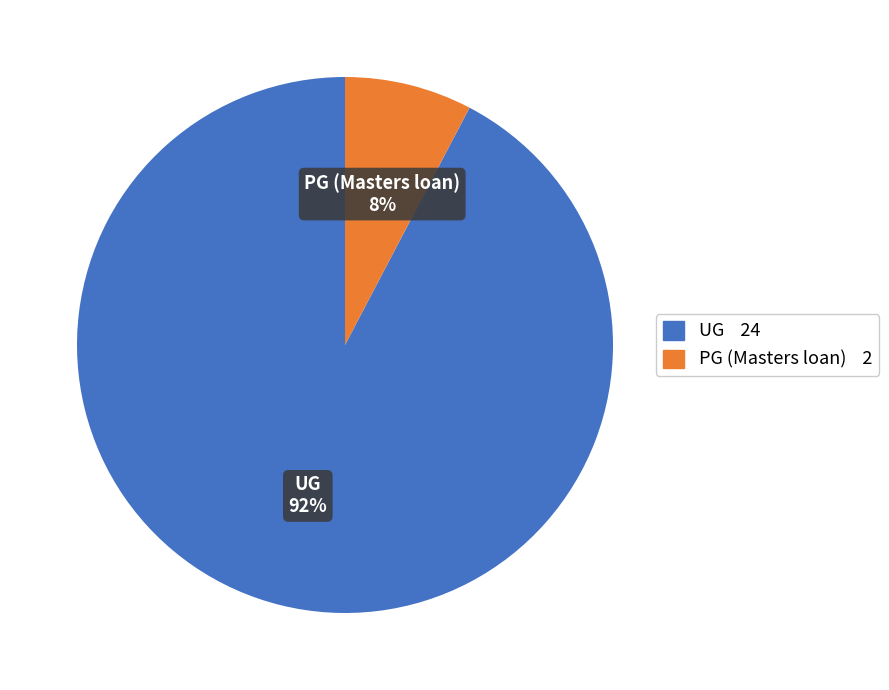

How many slices are in this pie chart?

2